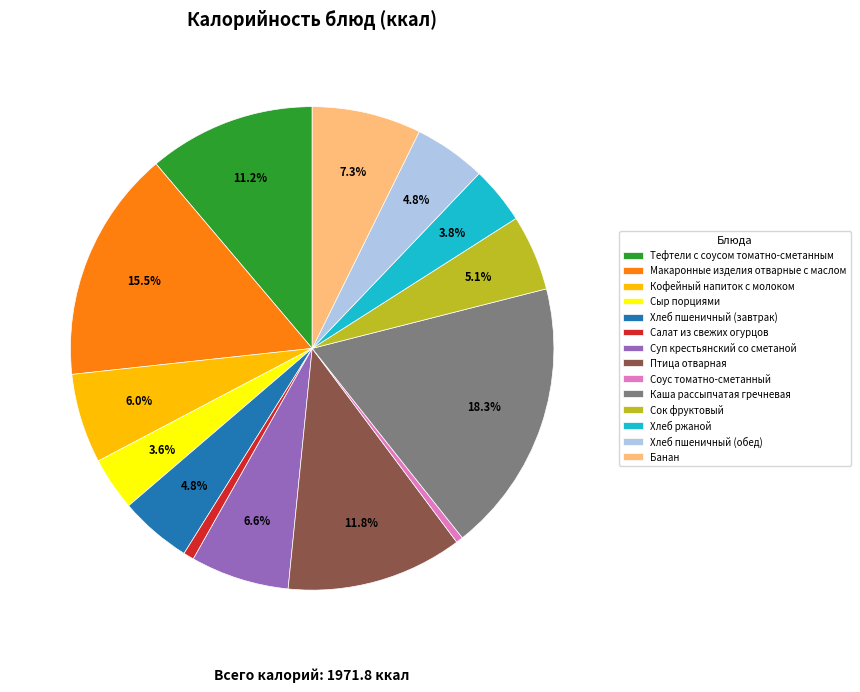

Approximately how many times larger is the value at Тефтели с соусом томатно-сметанным compared to Суп крестьянский со сметаной?

1.7